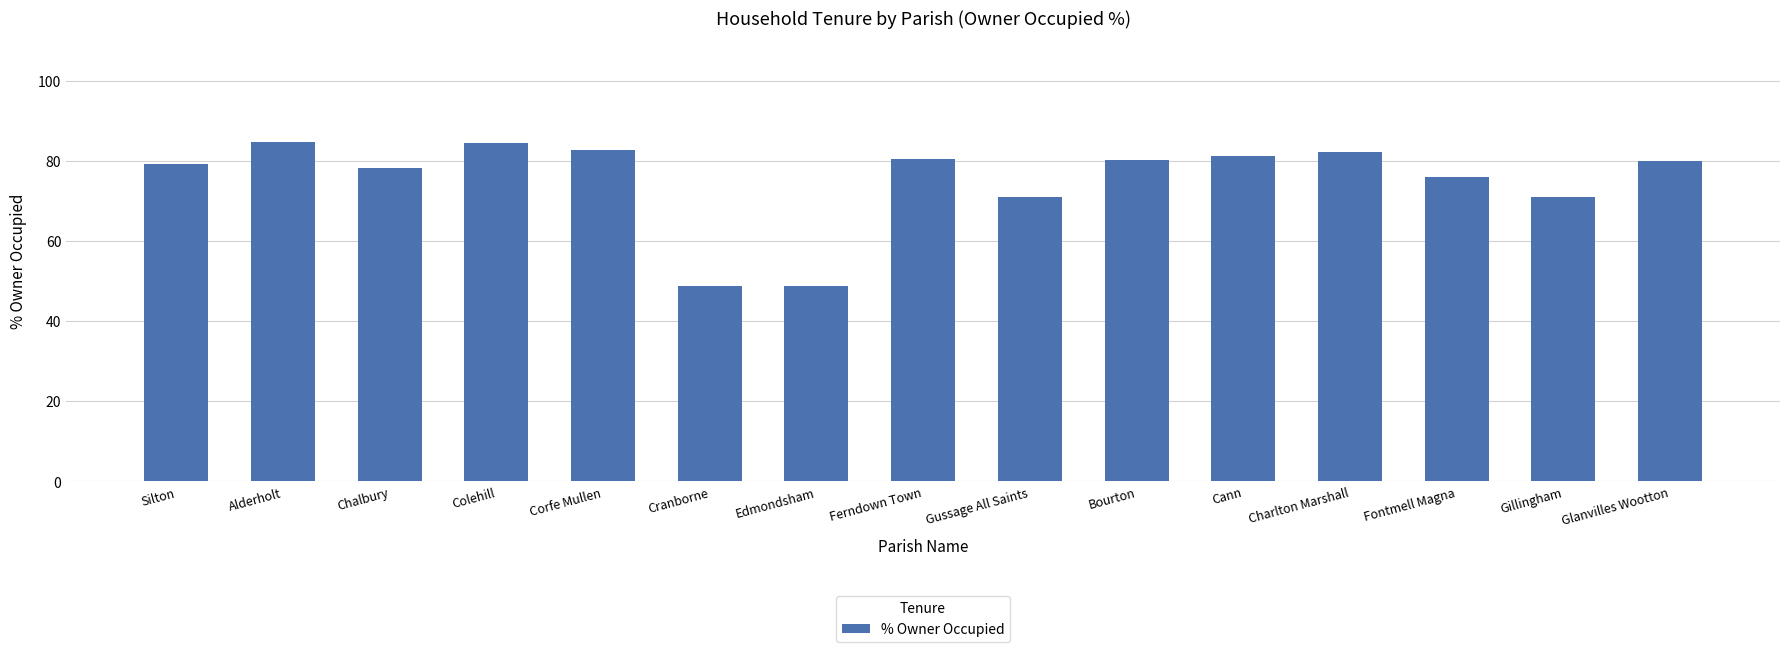

Is it true that the value at Colehill is 48.1?

False